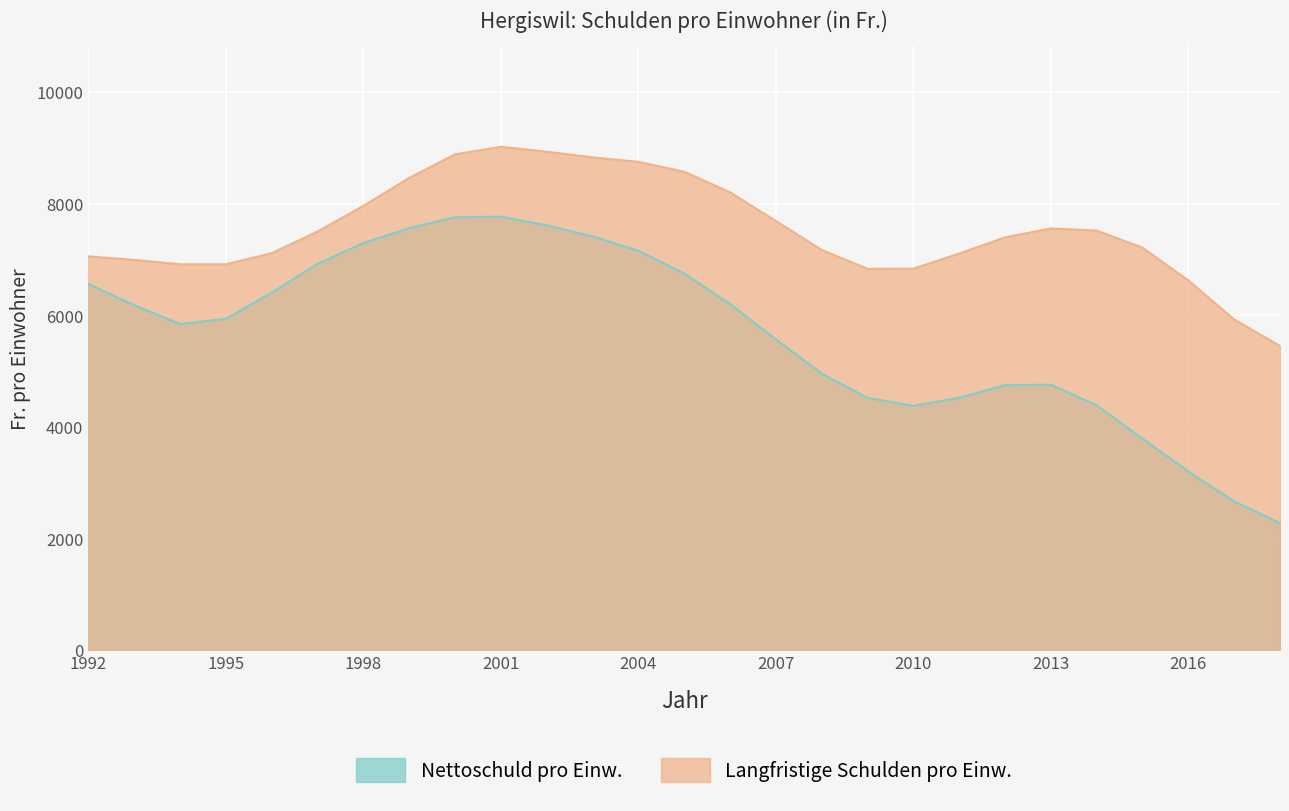

What is the value of the 21st point from the left?

4748.5